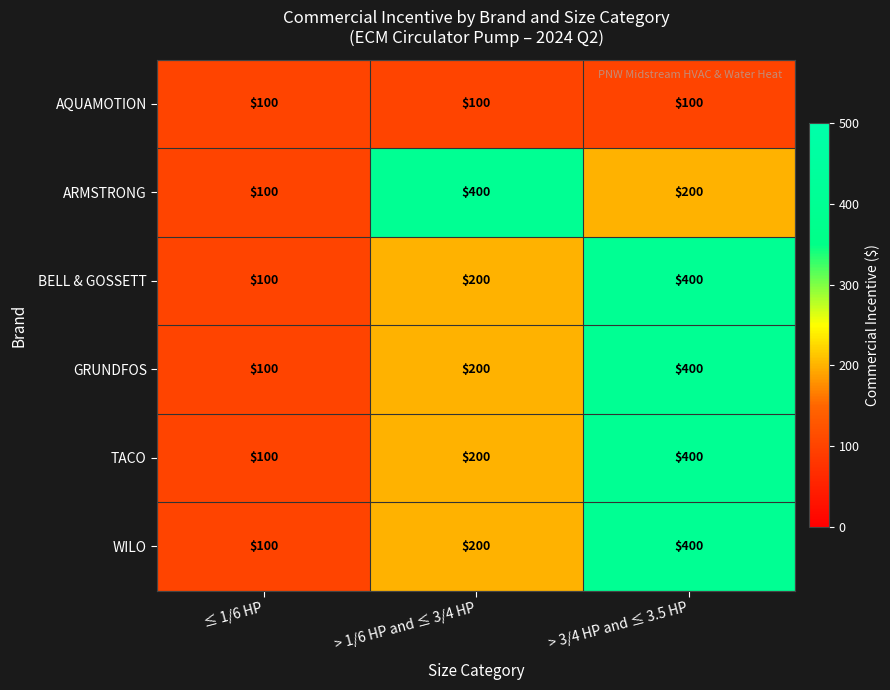

What is the difference between the highest and lowest values at > 1/6 HP and ≤ 3/4 HP?

300